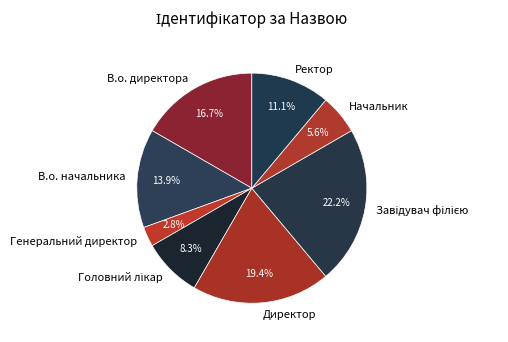

Is there a majority slice in this chart?

No